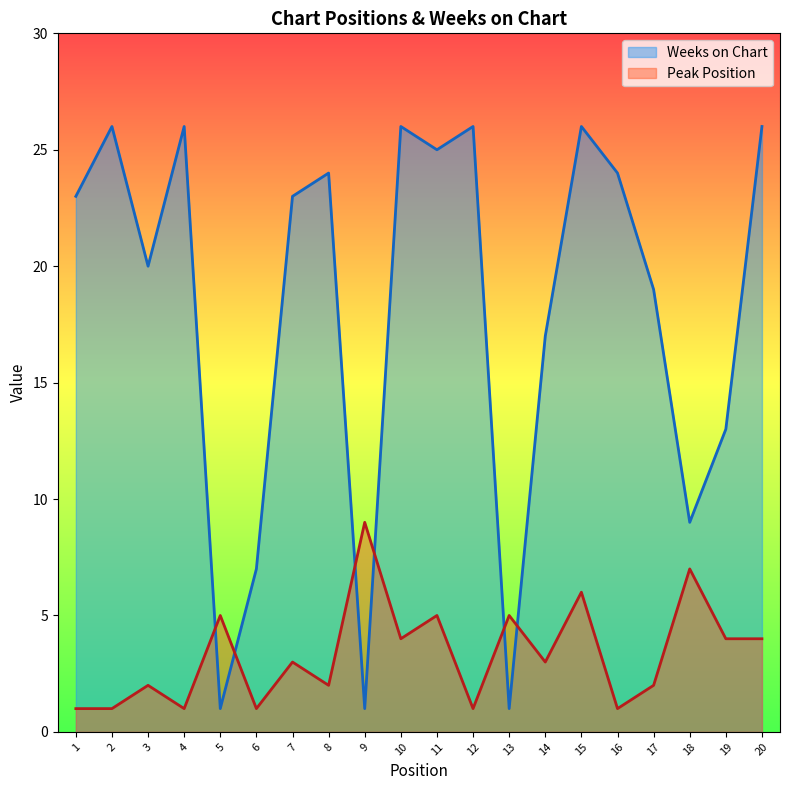

The Peak Position series shows 6 at 15. True or false?

True